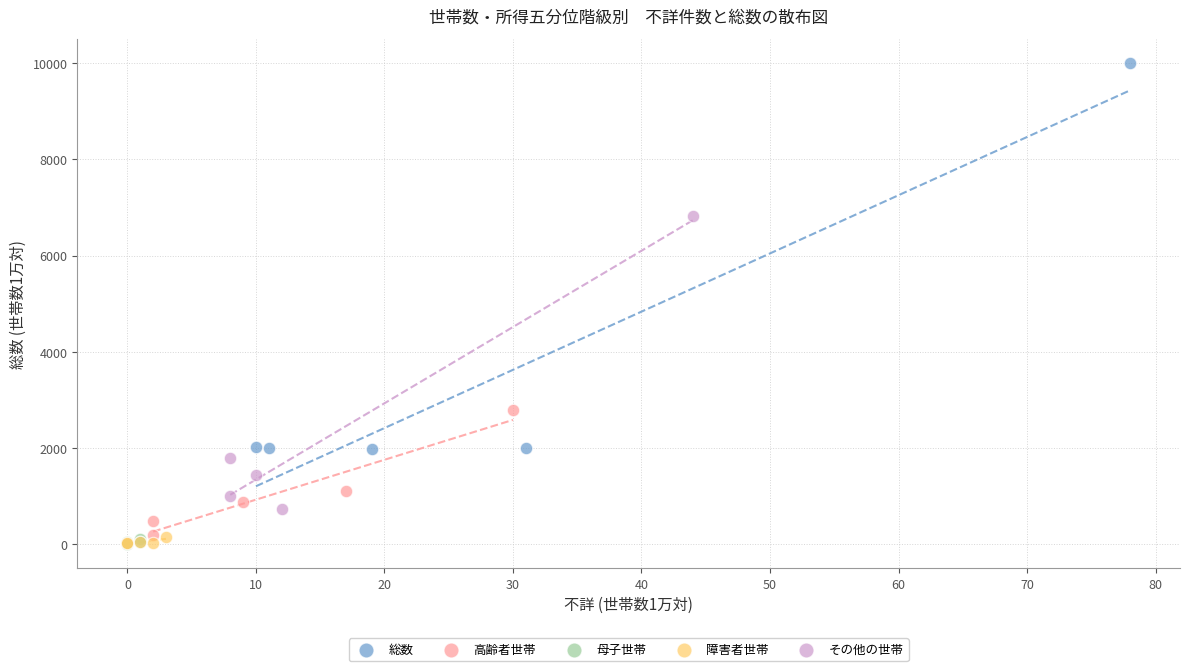

Which series reaches the maximum Y coordinate?

総数